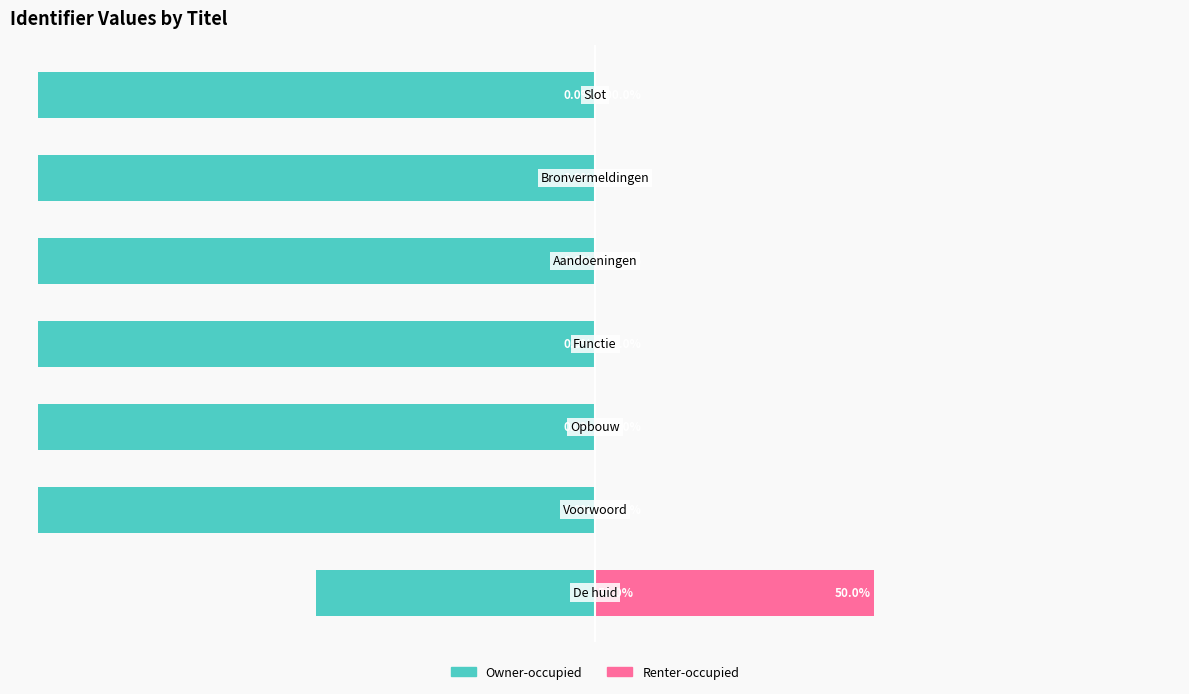

What is the value of the Owner-occupied bar at the 4th from the left?

-100